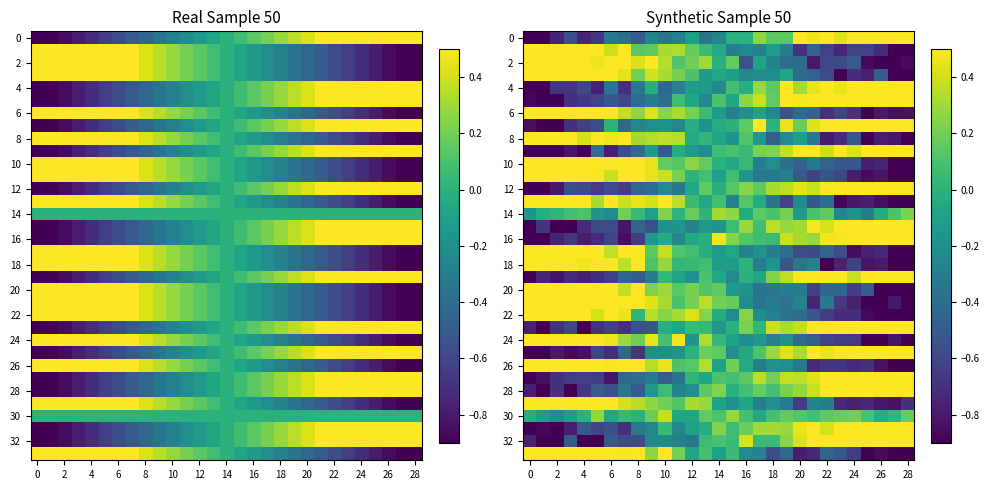

Which has a higher value, 2 or 16?

16